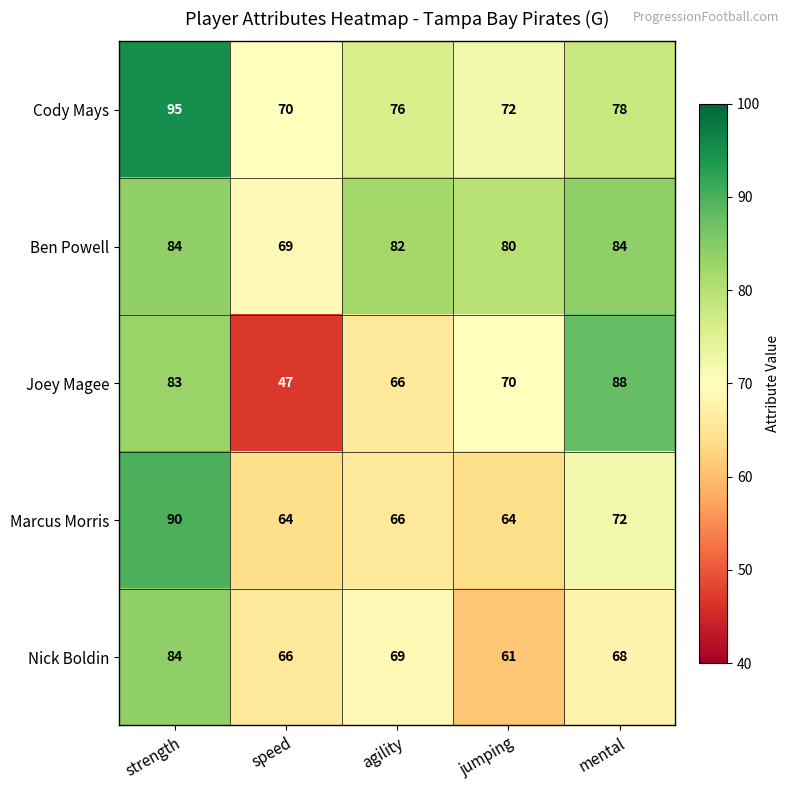

List the labels in order of Cody Mays value, largest first.

strength, mental, agility, jumping, speed